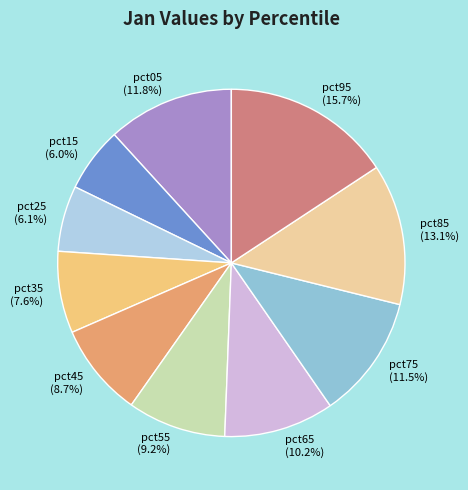

Which slice is the largest?

pct95